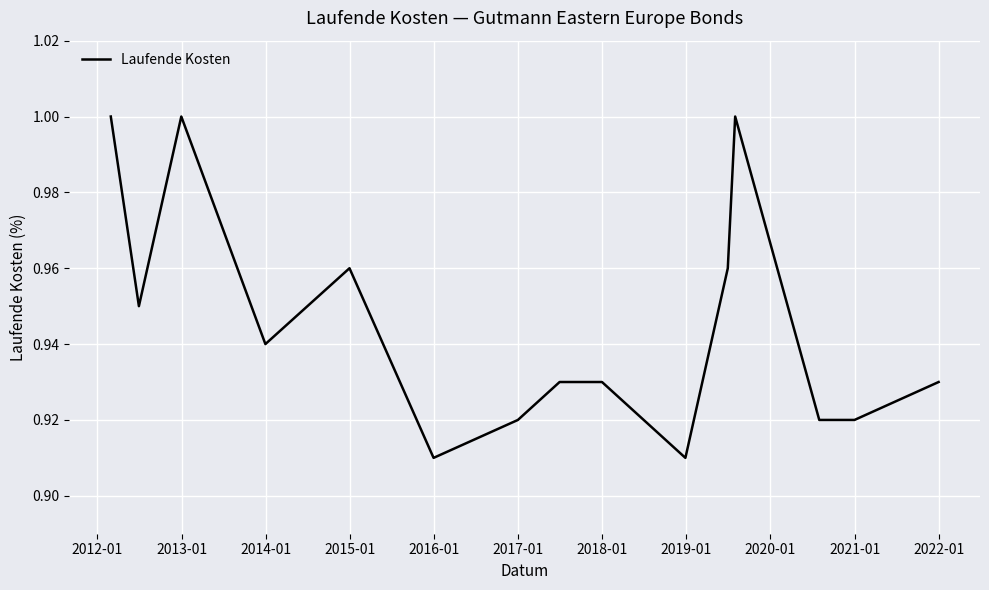

How many lines are shown in the chart?

1